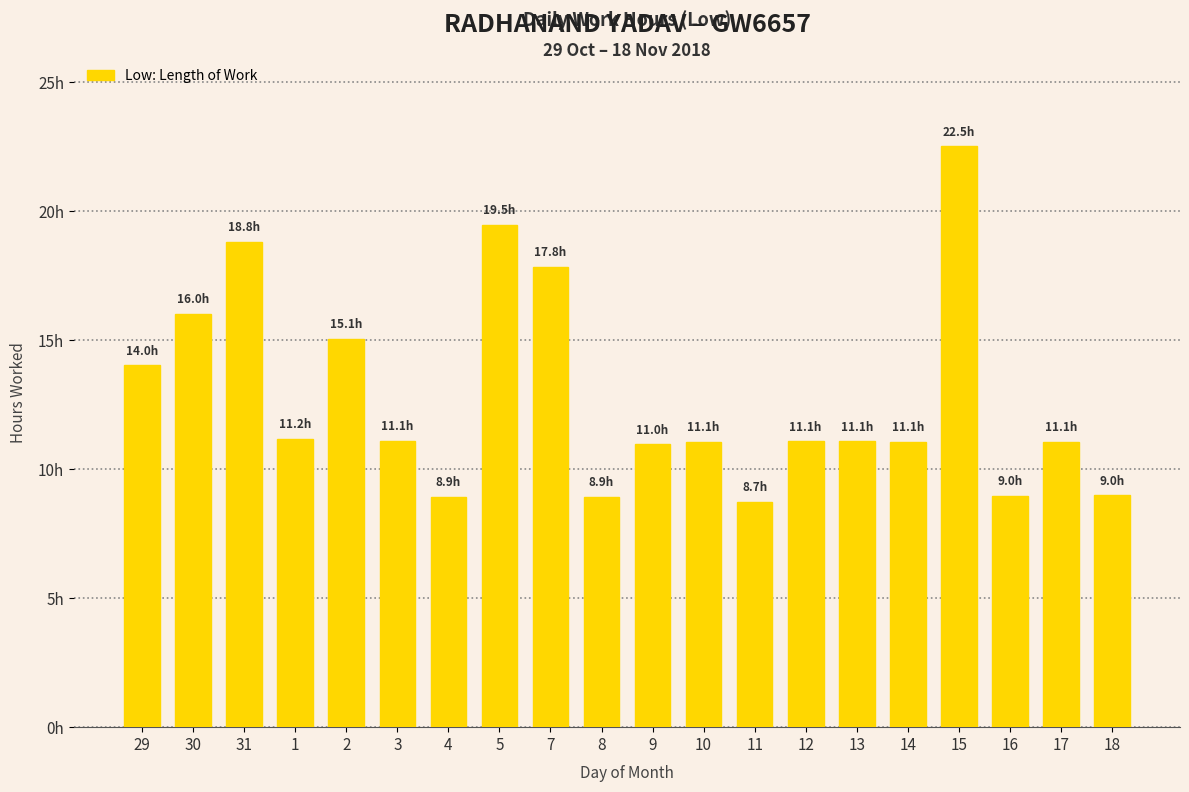

What is the maximum value shown in the chart?

22.5